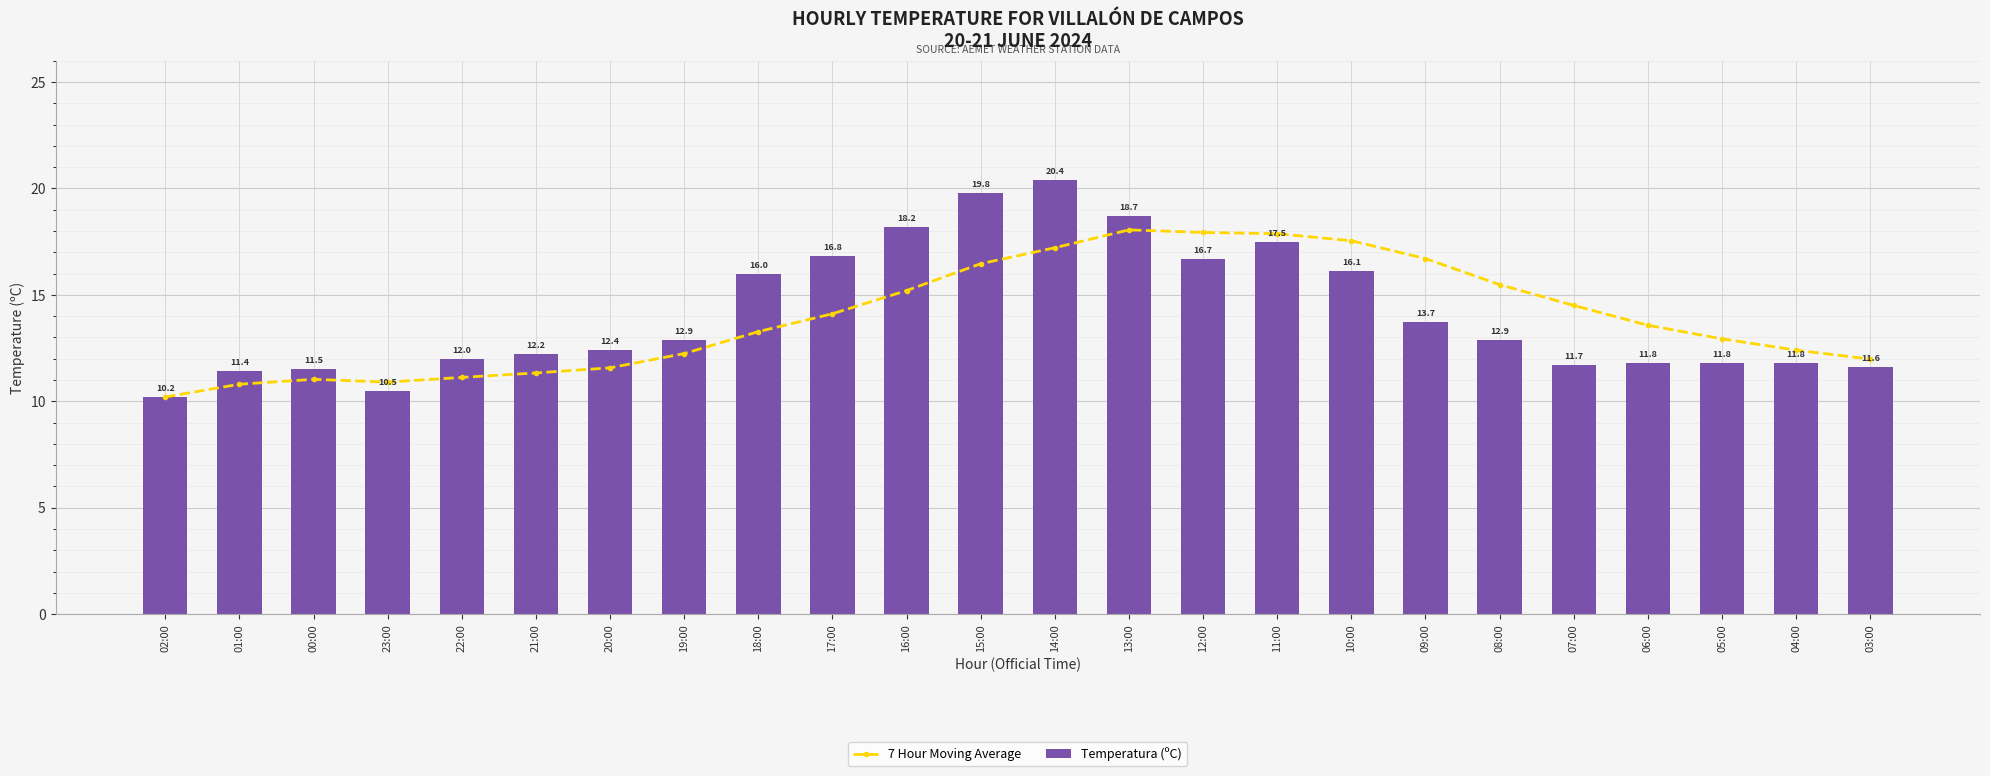

What is the value of the 7 Hour Moving Average bar at the 1st from the left?

10.2